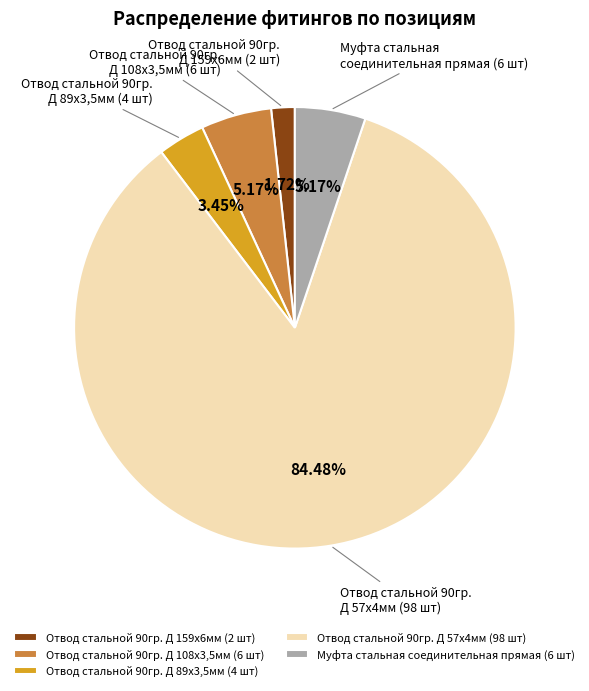

Which has a higher value, Отвод стальной 90гр. Д 89х3,5мм (4 шт) or Отвод стальной 90гр. Д 159х6мм (2 шт)?

Отвод стальной 90гр. Д 89х3,5мм (4 шт)